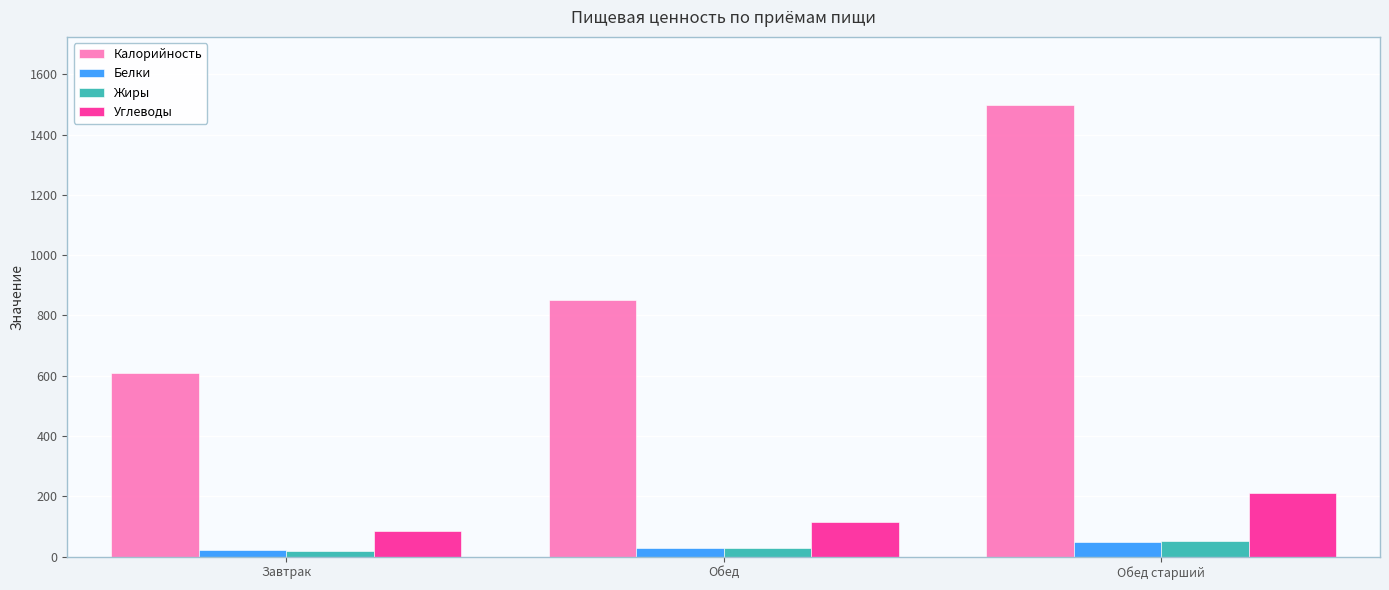

What is the total value across all series at Завтрак?

733.9